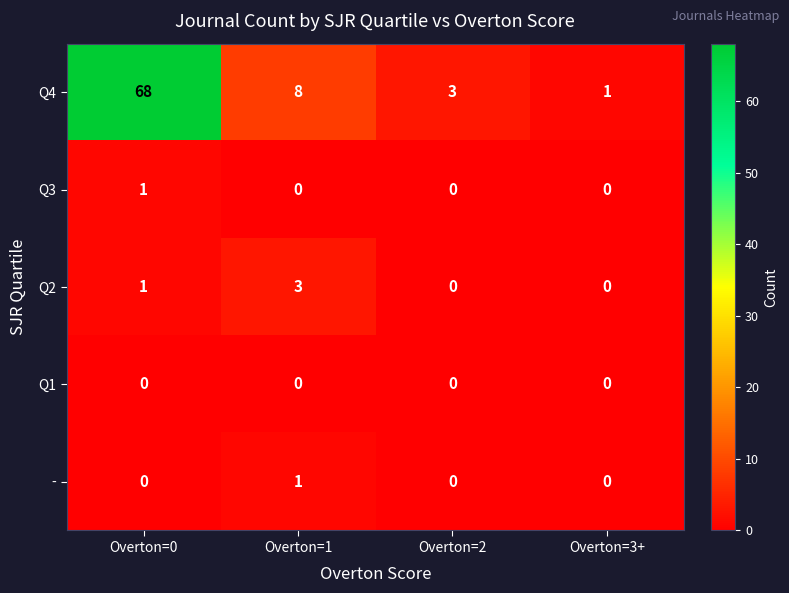

What is the spread (max minus min) of values at Overton=3+?

1